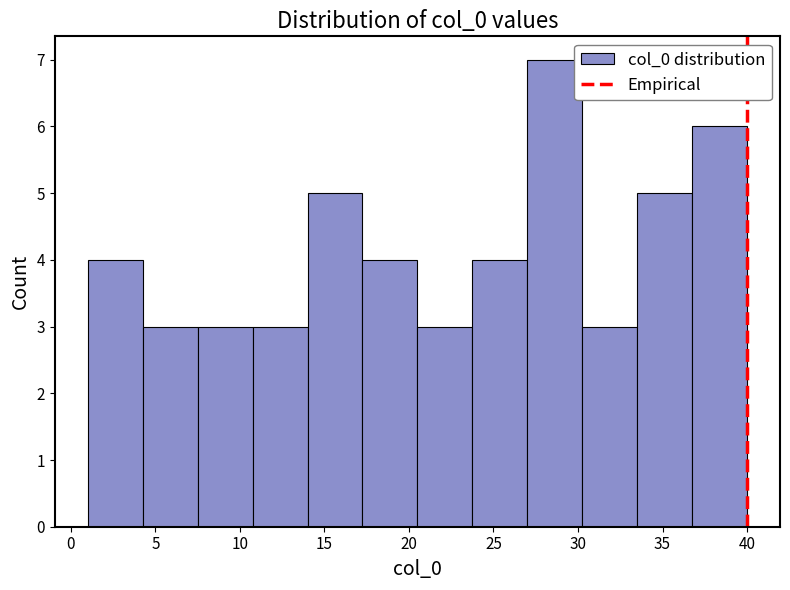

Over which range of the x-axis is the bar tallest?

27.00 to 30.25